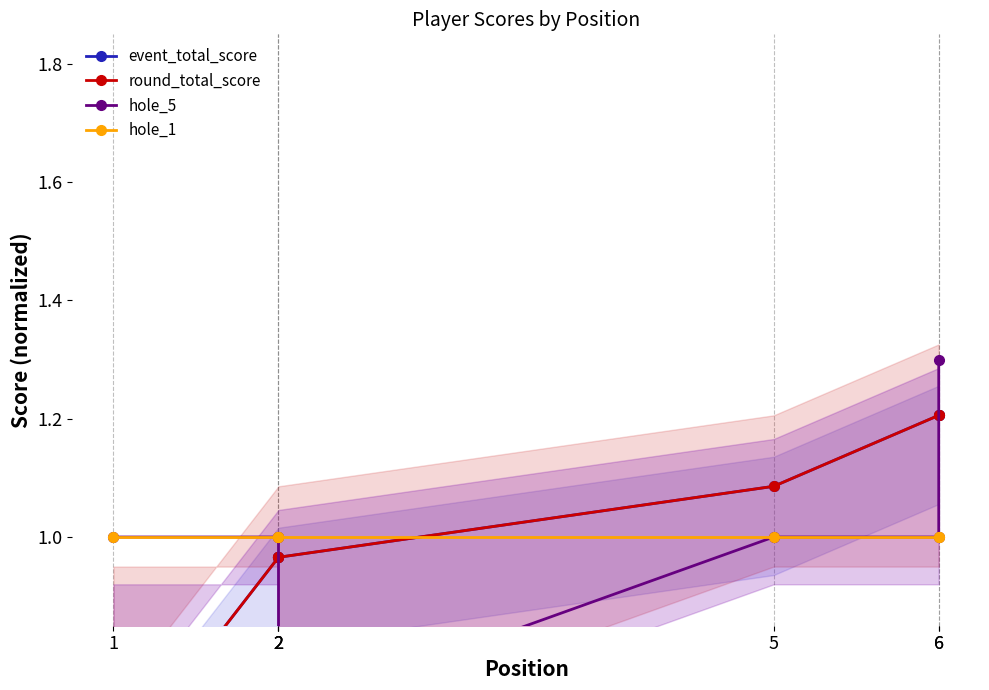

What is the sum of the event_total_score values at 5 and 6?

2.3